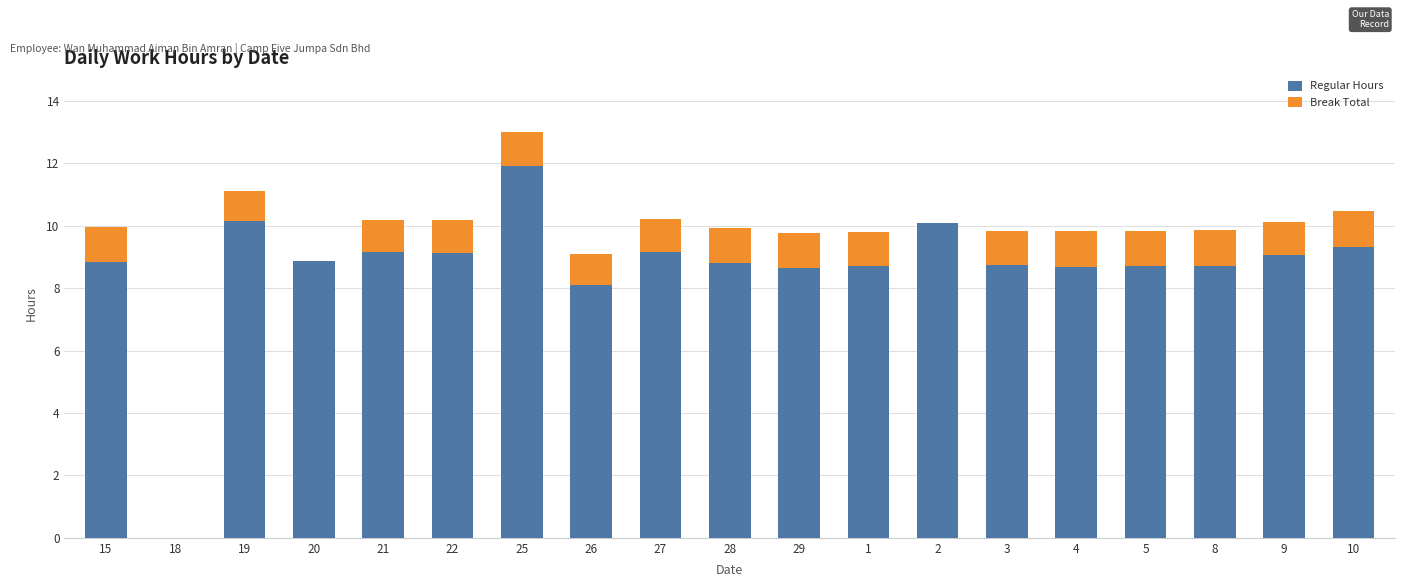

What is the sum of the Regular Hours values at 4 and 28?

17.5